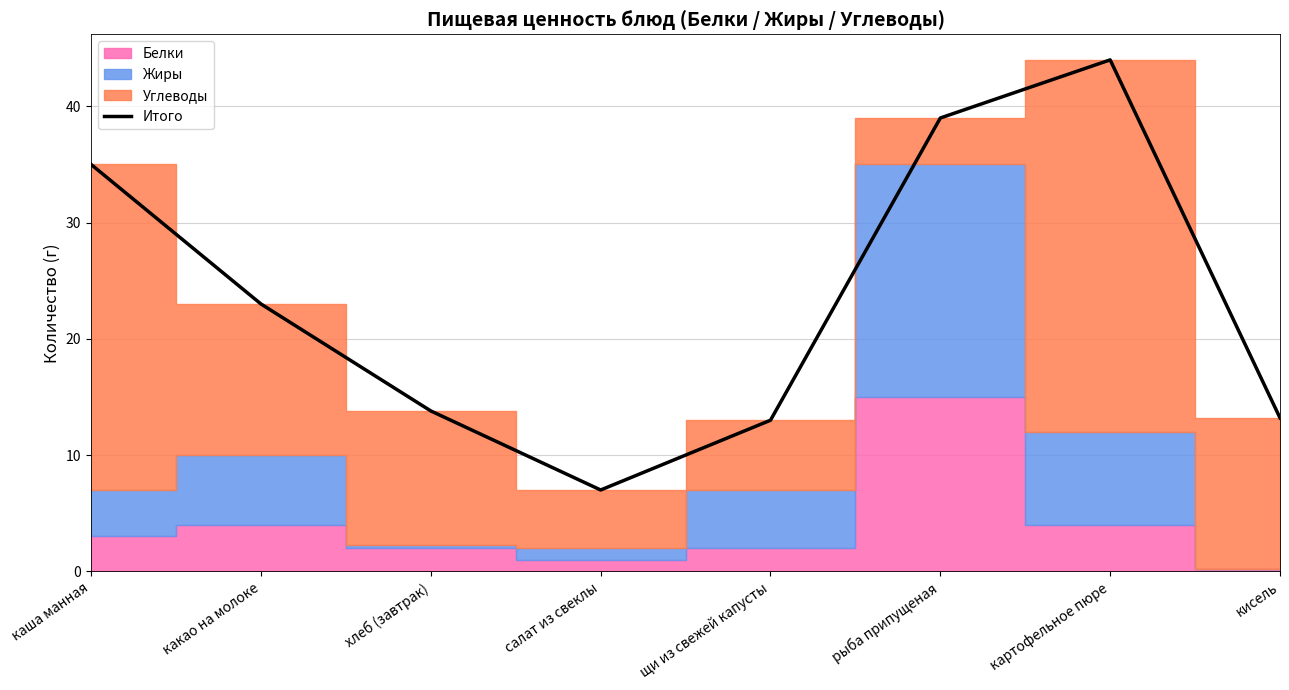

What is the label of the 5th point from the right?

салат из свеклы